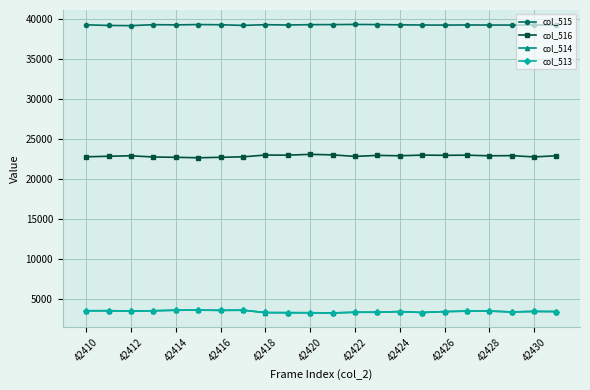

Count the number of categories in the chart.

22